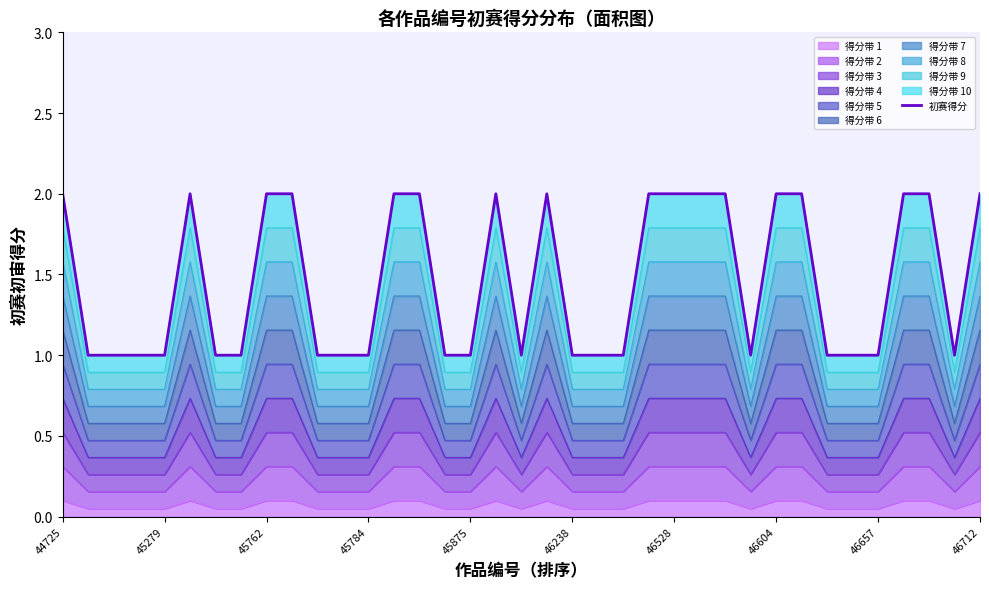

The chart shows a value of 1 at 45279. True or false?

False